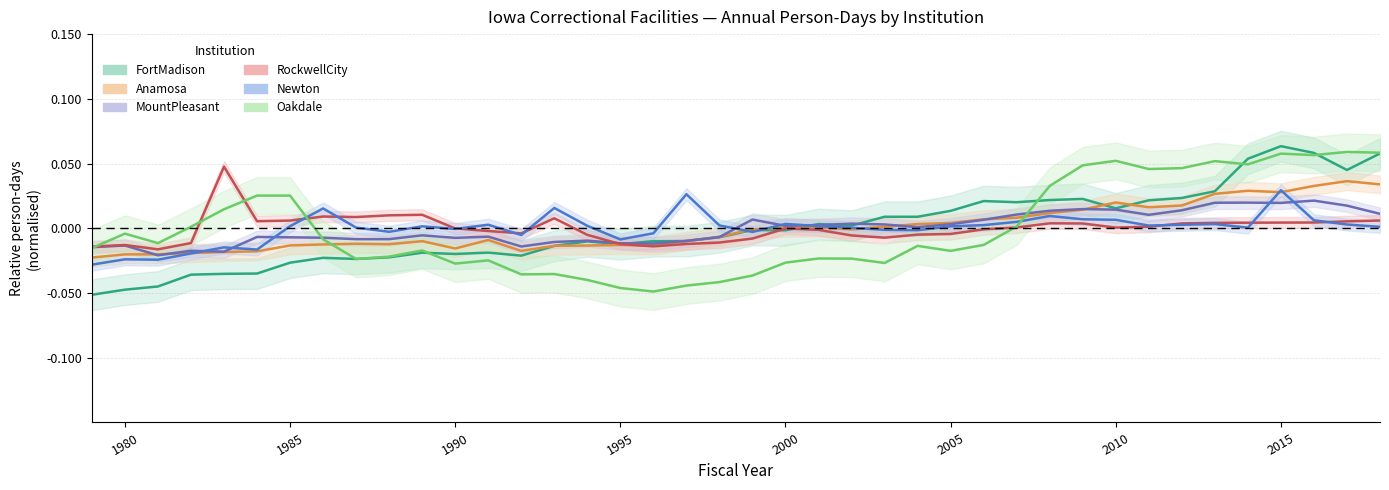

How many positive values does the Oakdale series have?

16